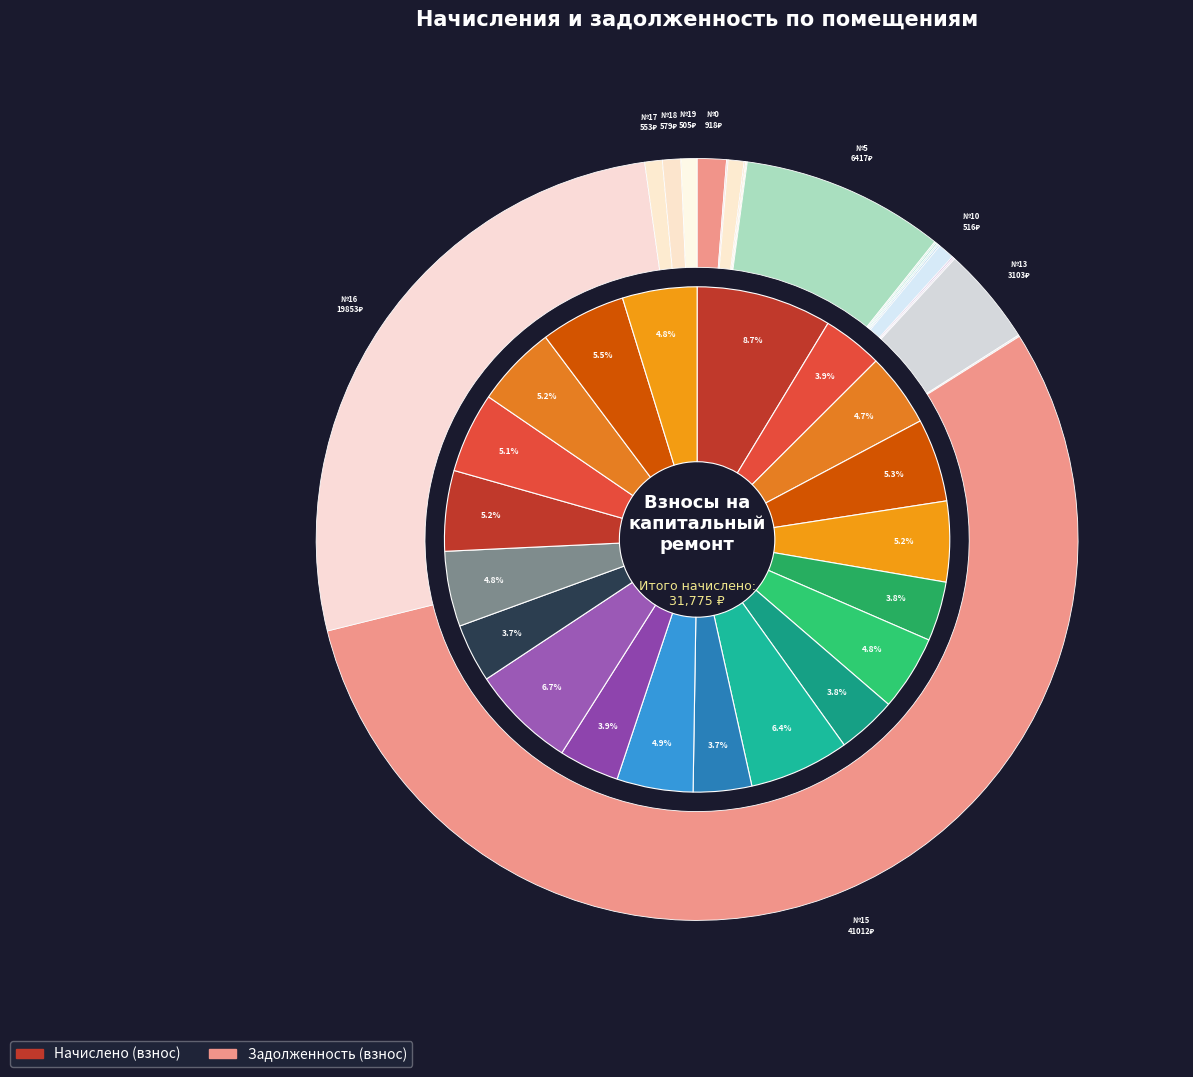

Which series changed the most between 8 and 9?

Начислено (взнос)